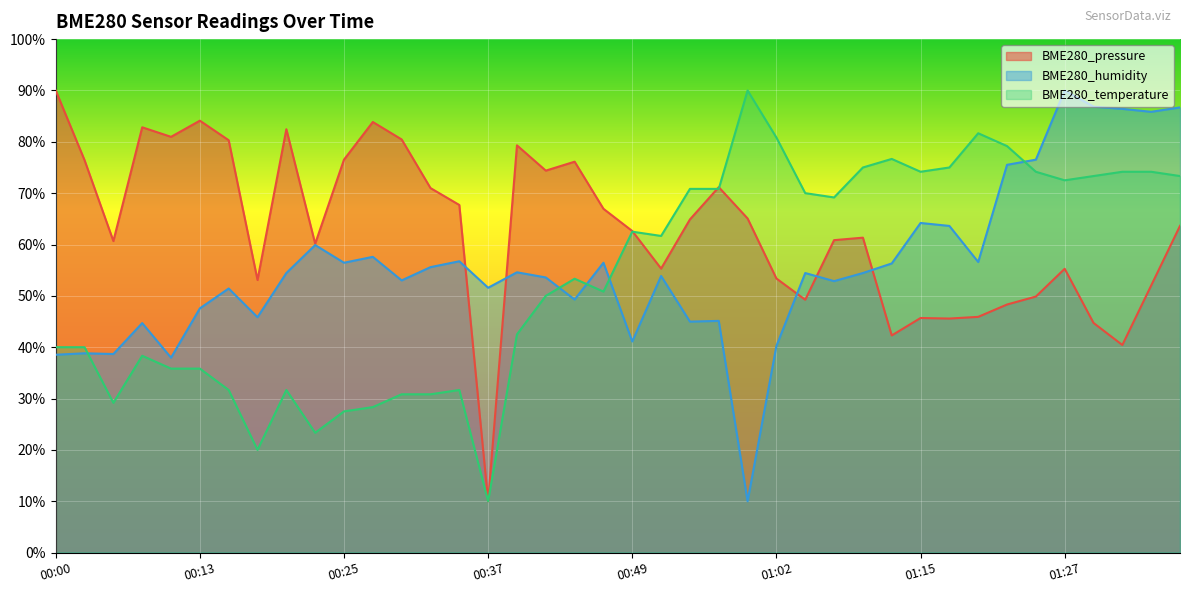

Rank the series at 01:02 from highest to lowest value.

BME280_temperature, BME280_pressure, BME280_humidity